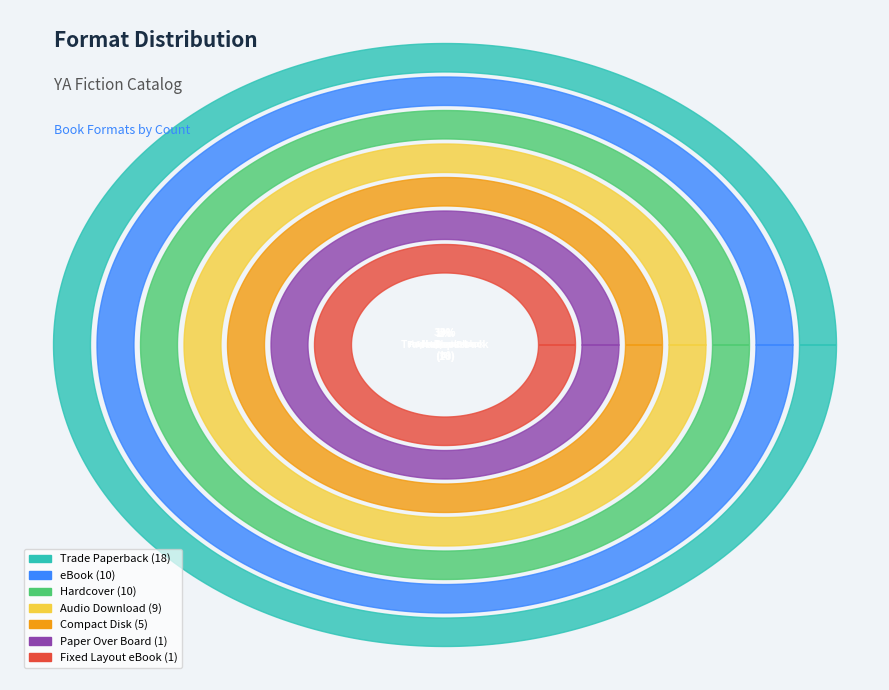

Which category has the biggest portion of the pie?

Trade Paperback